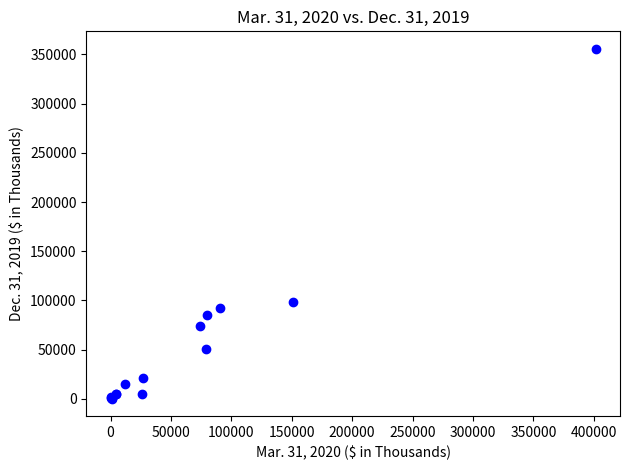

What Y value in the scatter plot is closest to 177972?

98510